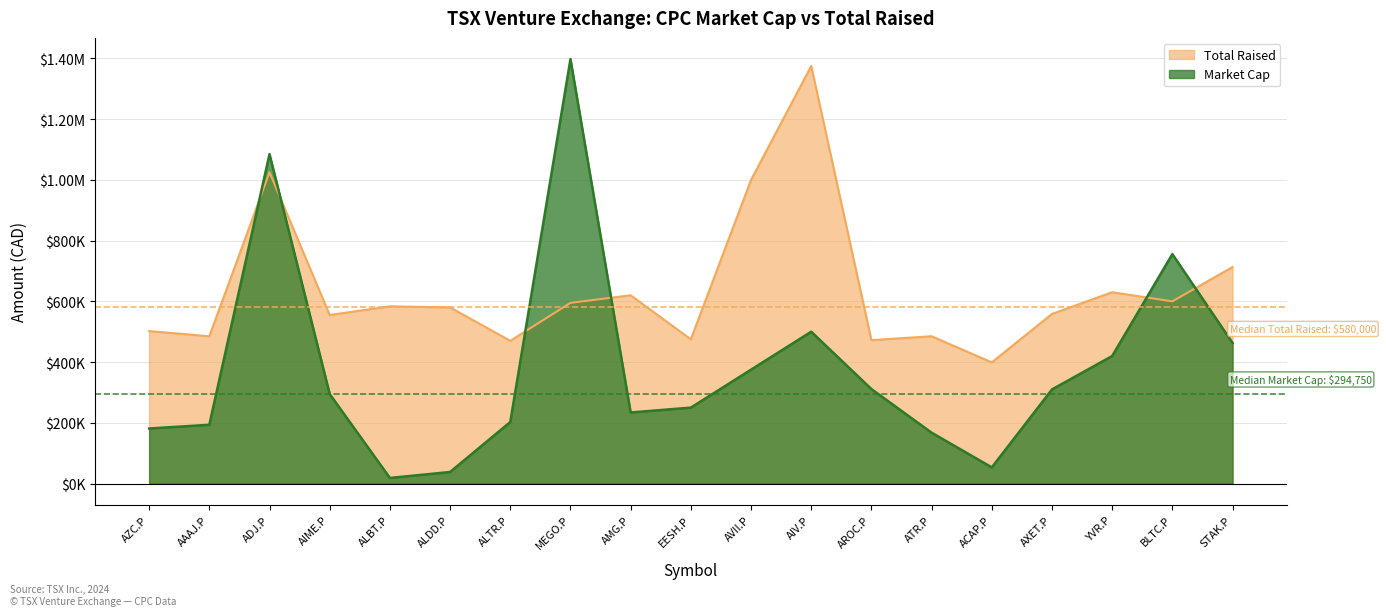

What are all the series names shown in the legend?

Total Raised, Market Cap